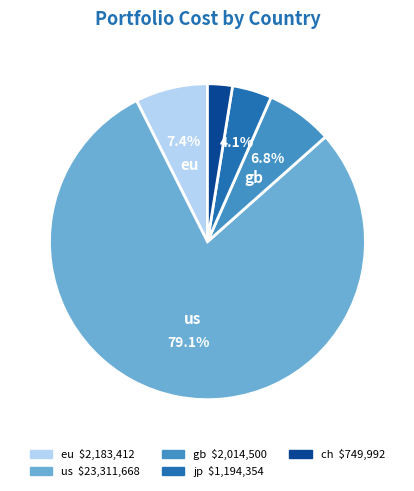

Is there any slice that represents more than half of the pie?

Yes